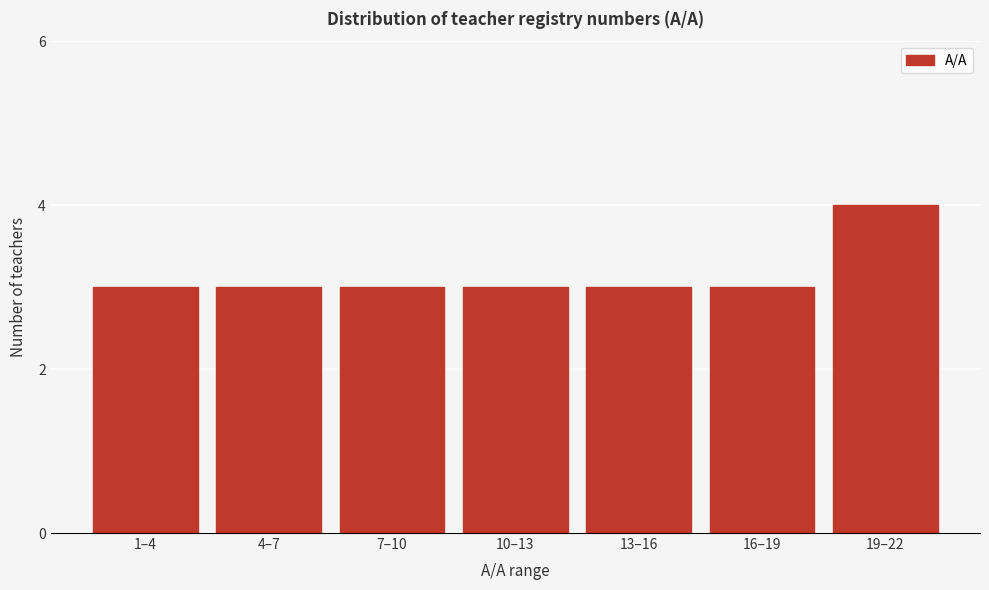

Reading left to right, list all the values displayed in this chart.

3	3	3	3	3	3	4